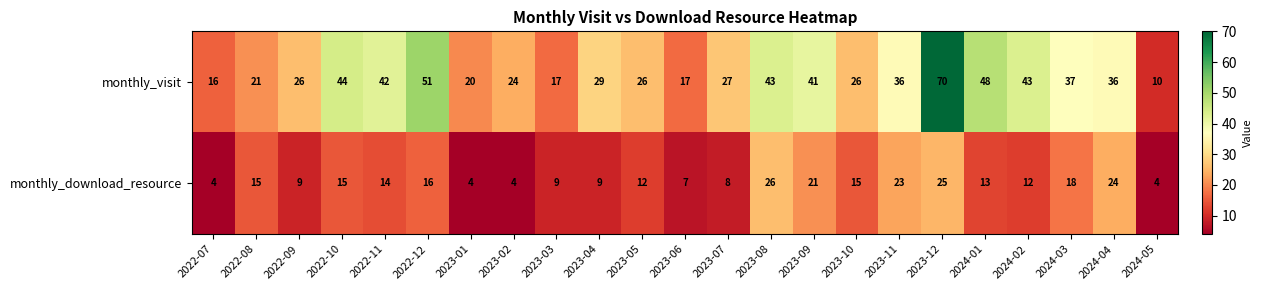

Which category has the lowest value in the monthly_visit series?

2024-05